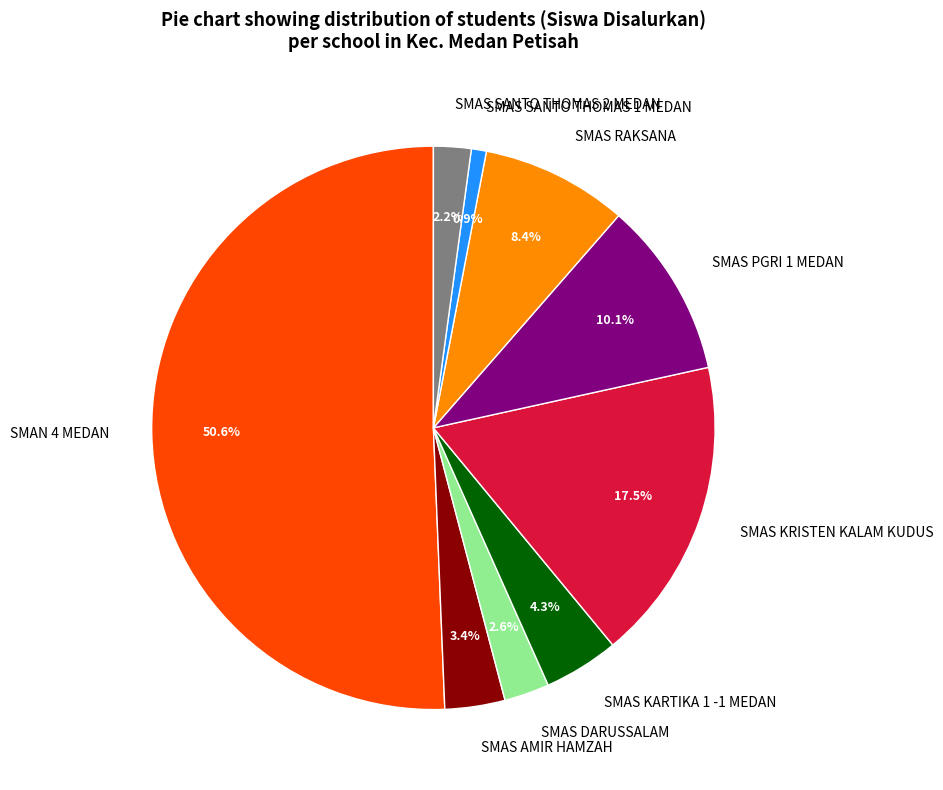

Which has a higher value, SMAS RAKSANA or SMAS DARUSSALAM?

SMAS RAKSANA